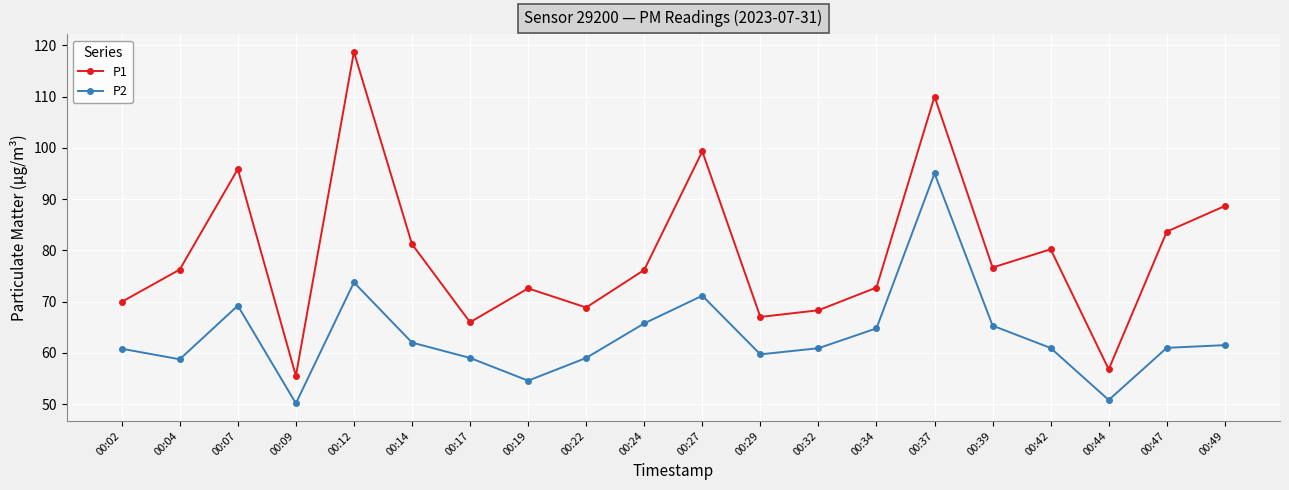

What are all the series names shown in the legend?

P1, P2